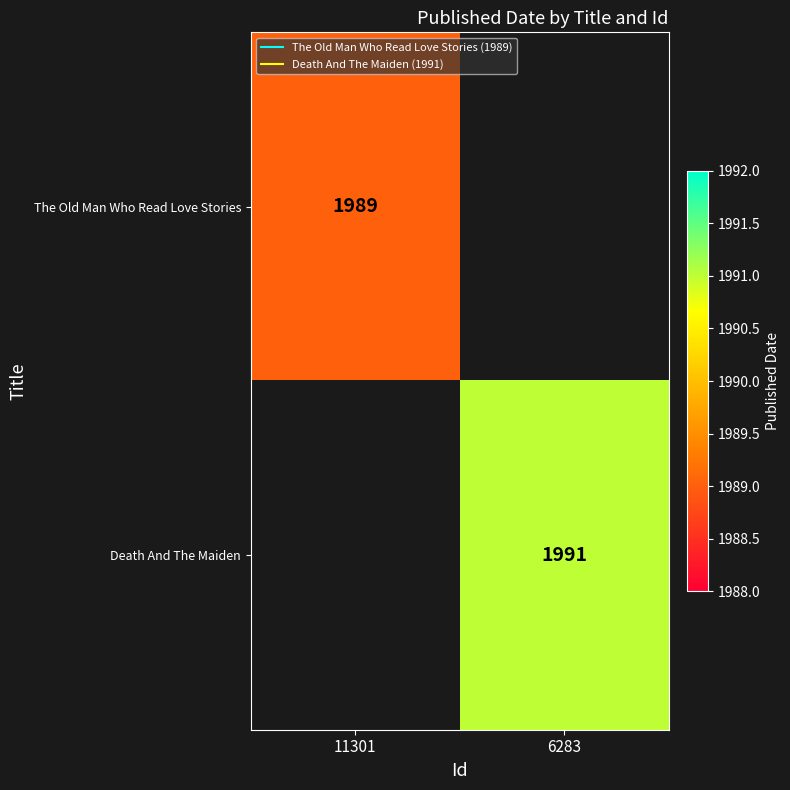

Is the value of Death And The Maiden at 6283 greater than the value of The Old Man Who Read Love Stories at 6283?

No